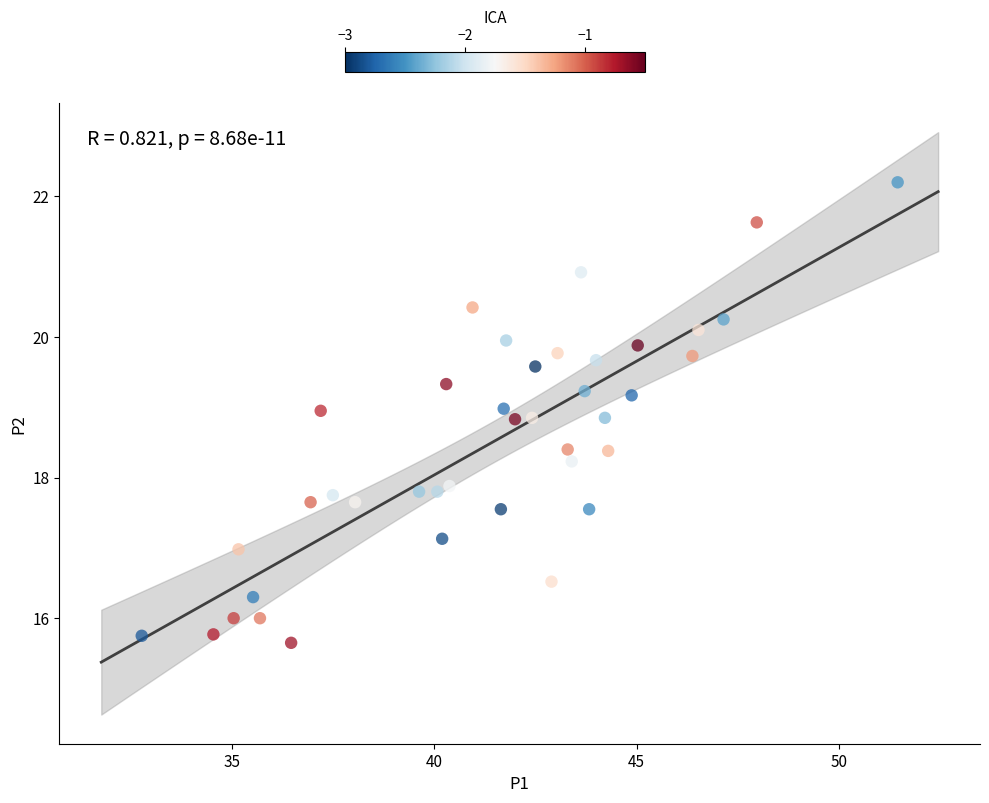

What is the range of X values (max minus min)?

18.7